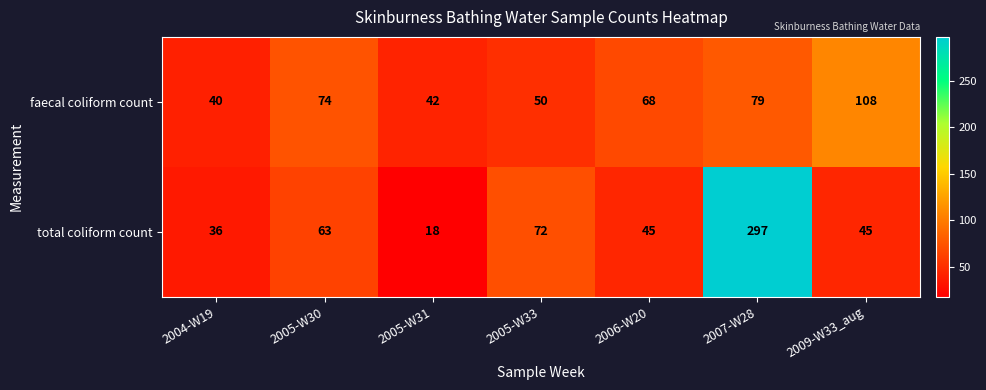

Between 2006-W20 and 2009-W33_aug, which series saw the biggest shift?

faecal coliform count